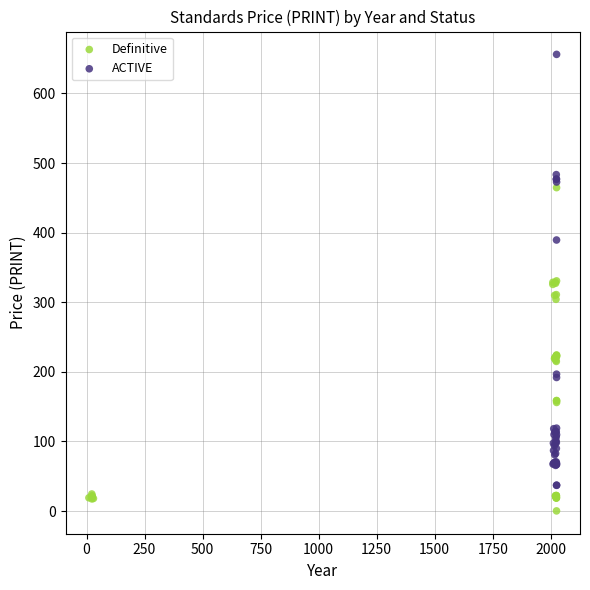

Which series contains the highest Y value?

ACTIVE